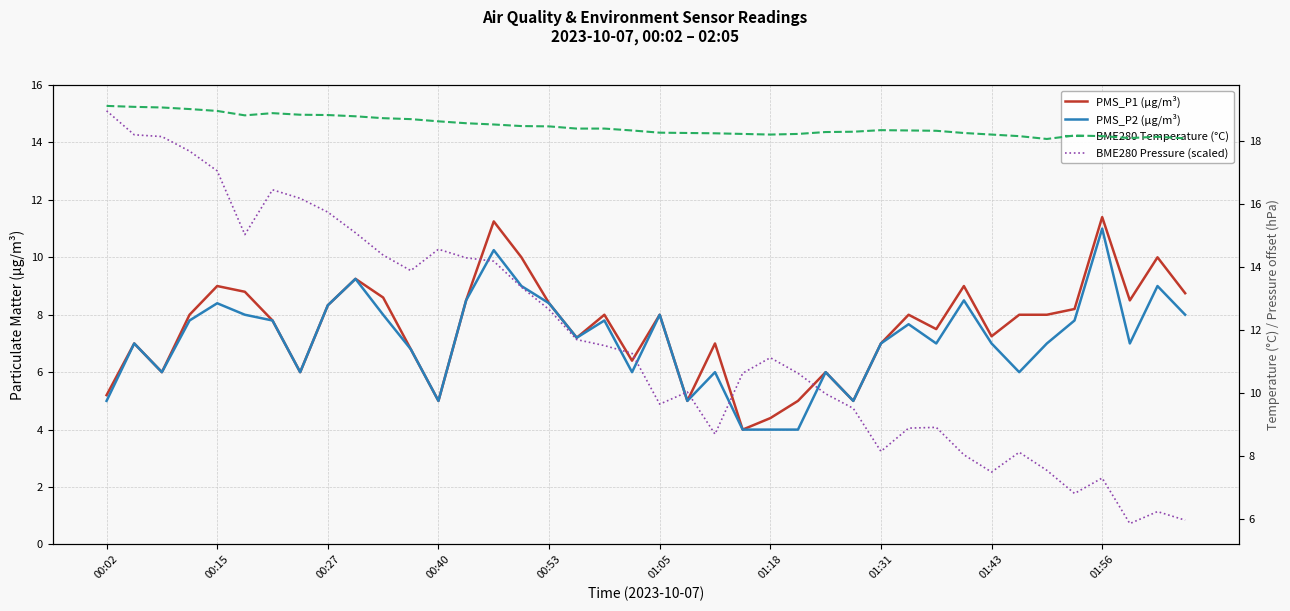

What is the approximate value of PMS_P2 (µg/m³) at 18?

7.8